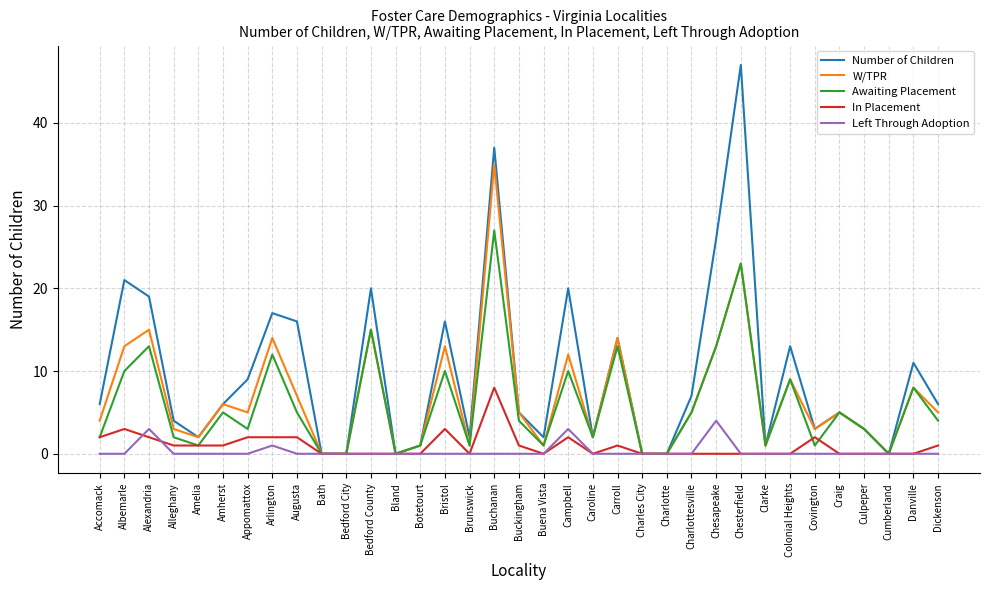

Rank the series at Dickenson from highest to lowest value.

Number of Children, W/TPR, Awaiting Placement, In Placement, Left Through Adoption